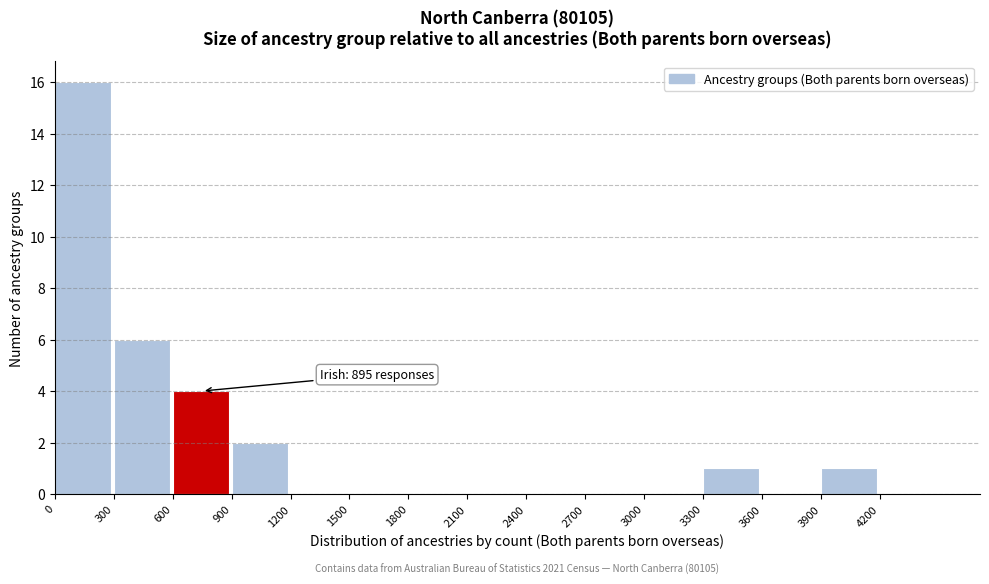

Over which range of the x-axis is the bar tallest?

0 to 300